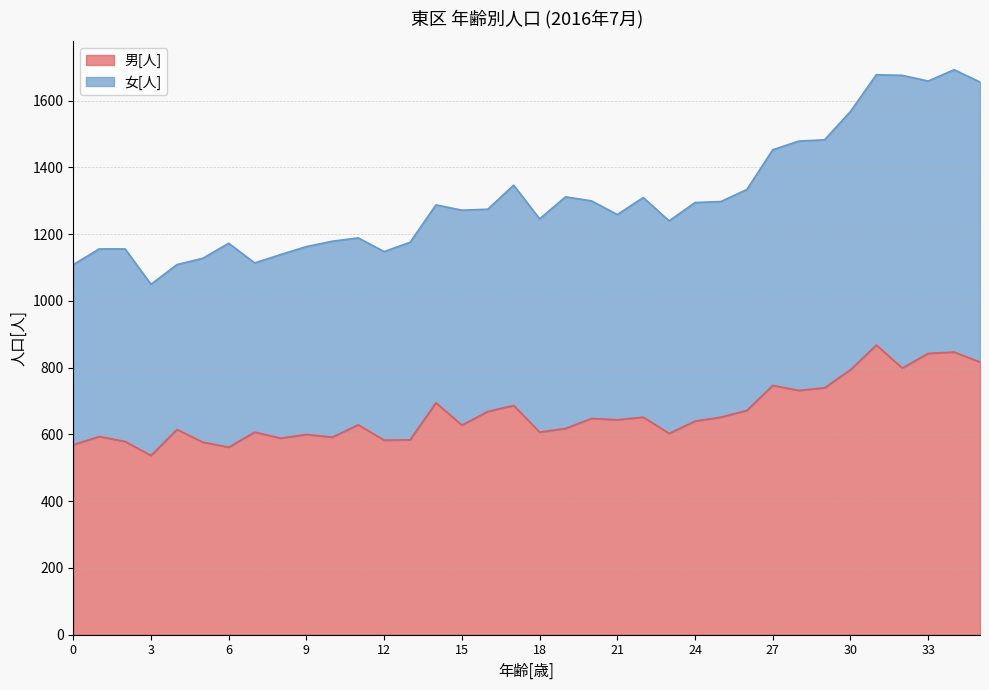

Approximately how many times larger is the value at 10 compared to 24?

0.9